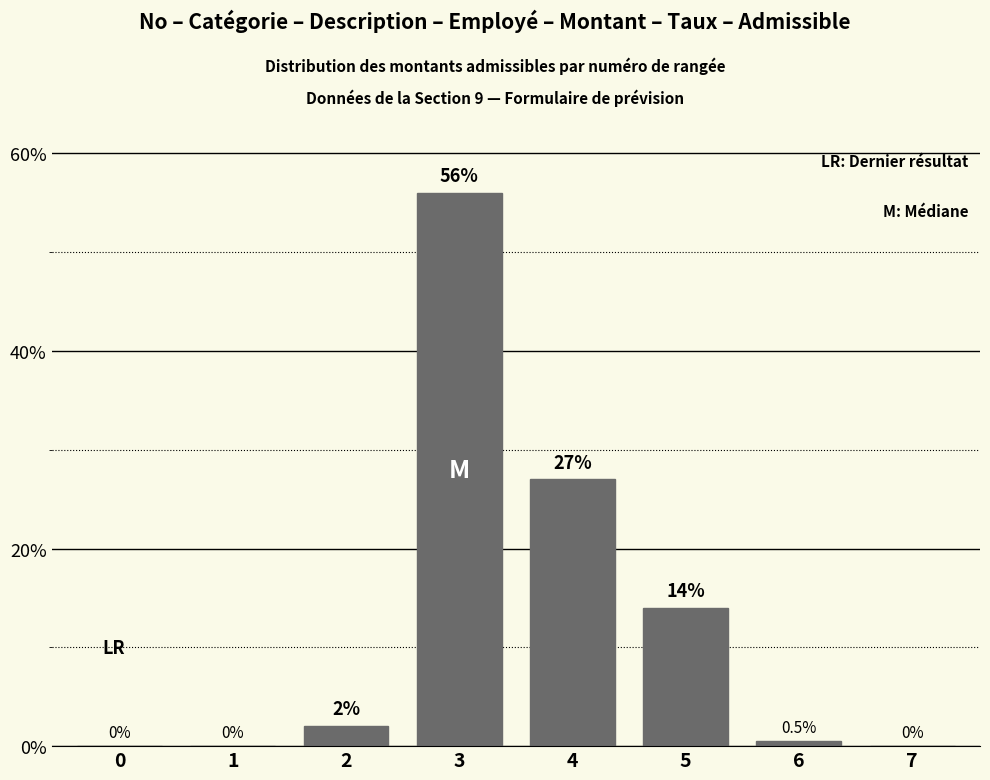

Reading right to left, what are all the values shown in this chart?

7=0.0	6=0.5	5=14.0	4=27.0	3=56.0	2=2.0	1=0.0	0=0.0